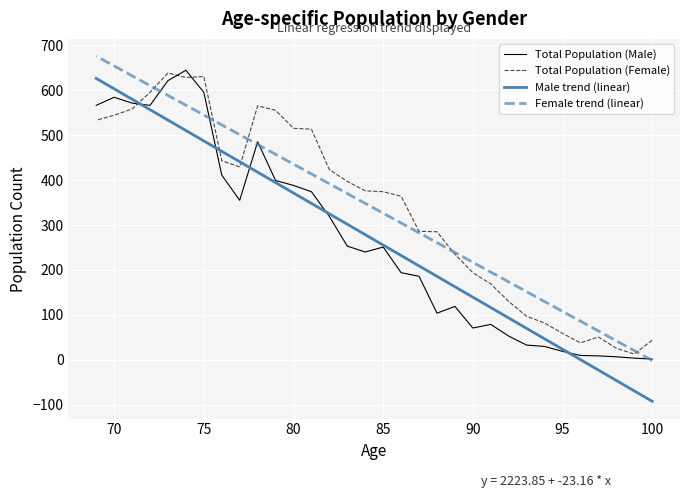

What is the difference between the maximum and minimum values in the Male trend (linear) series?

717.9